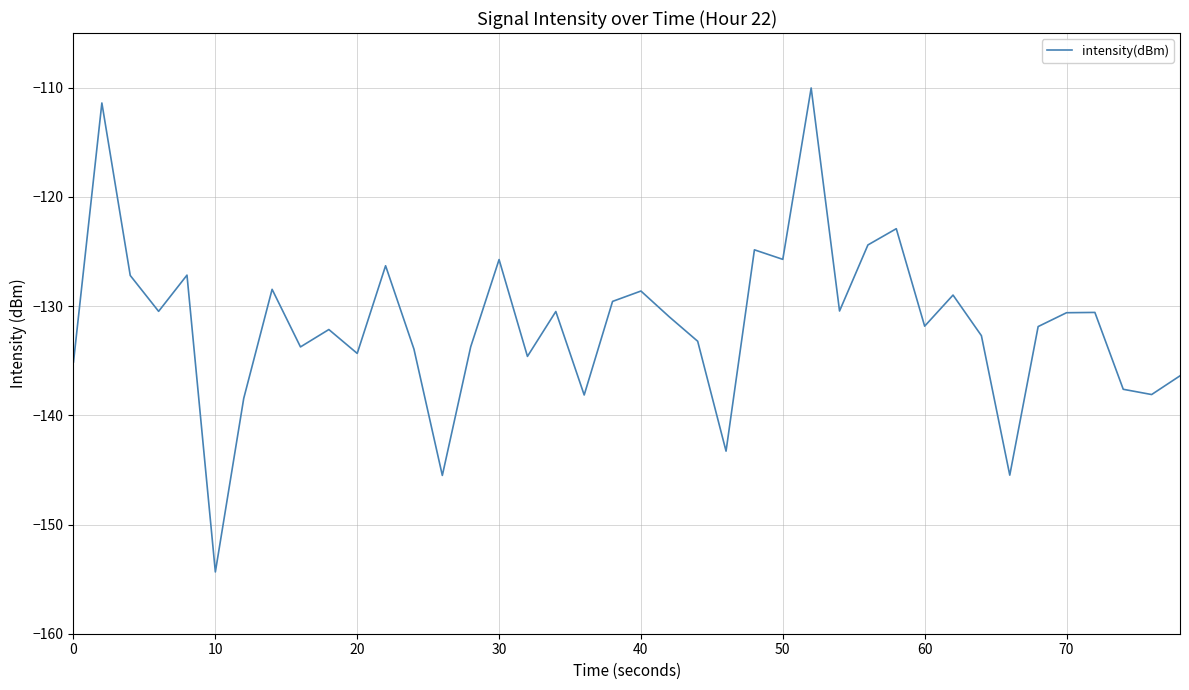

What is the difference between the maximum and minimum values?

44.3